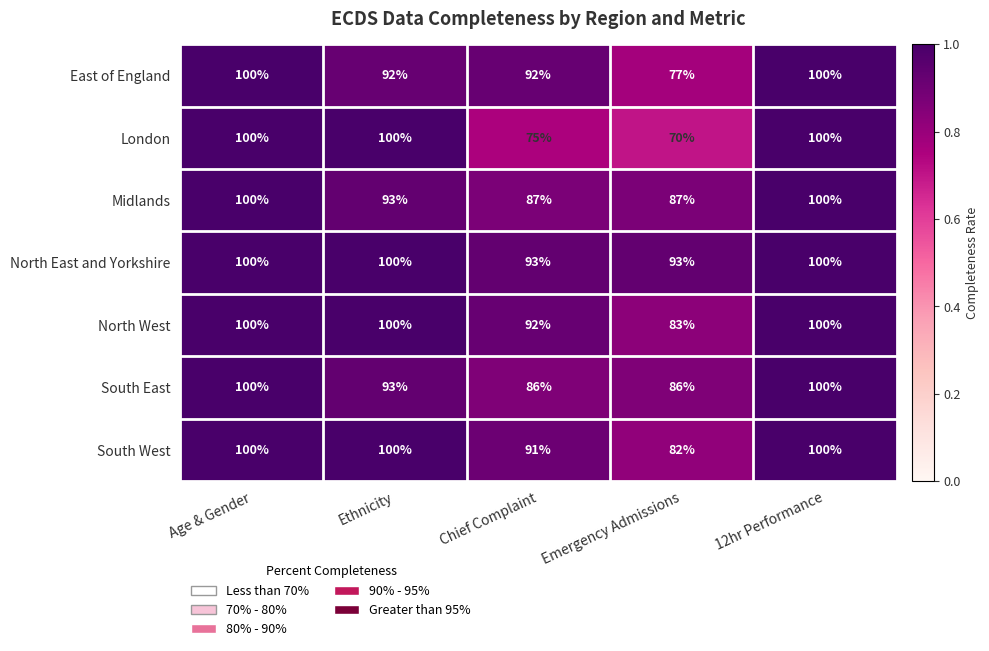

At Emergency Admissions, list the series in order from smallest to largest.

London, East of England, South West, North West, South East, Midlands, North East and Yorkshire